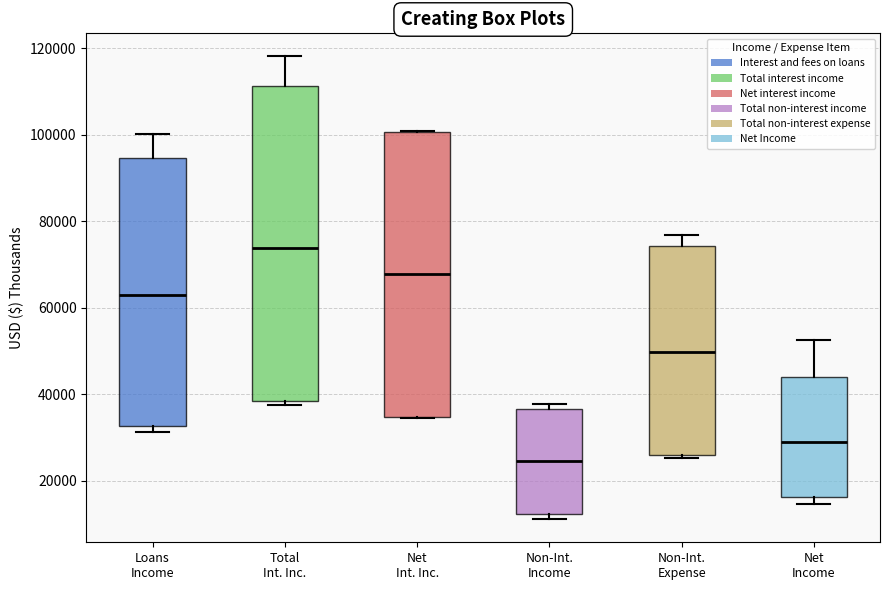

Reading left to right, transcribe this box plot: for each box, give where its median line is, the range the box spans, and where its two whiskers end, as read against the y-axis. The values are not printed on the chart, so give them approximately, as read against the axis.

Loans Income: median 62000, box 32000 to 94000, whiskers 32000 (just below the box's lower edge) to 100000
Total Int. Inc.: median 74000, box 38000 to 112000, whiskers 38000 (just below the box's lower edge) to 118000
Net Int. Inc.: median 68000, box 34000 to 100000, whiskers 34000 to 100000
Non-Int. Income: median 24000, box 12000 to 36000, whiskers 12000 (just below the box's lower edge) to 38000
Non-Int. Expense: median 50000, box 26000 to 74000, whiskers 26000 (just below the box's lower edge) to 76000
Net Income: median 28000, box 16000 to 44000, whiskers 14000 to 52000